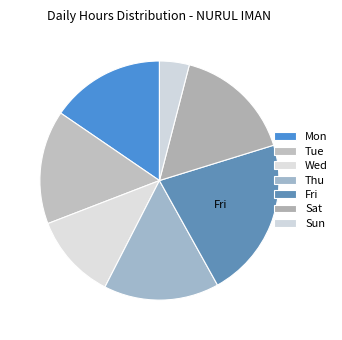

How many slices are in this pie chart?

7